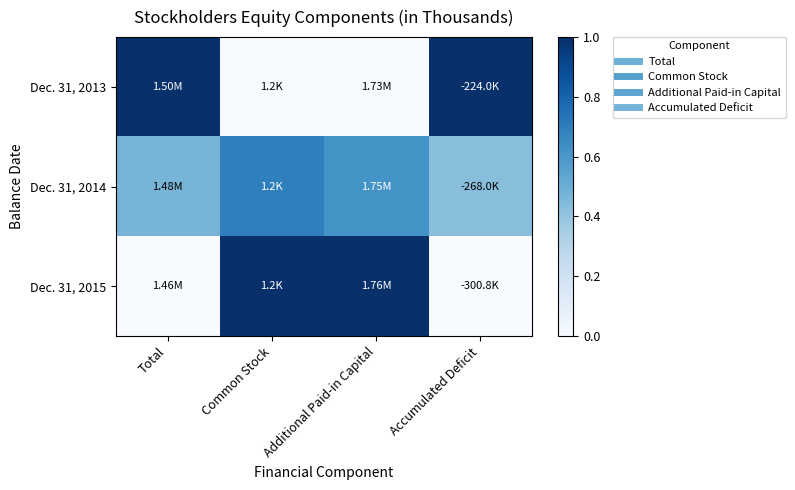

At Common Stock, list the series in order from smallest to largest.

Dec. 31, 2013, Dec. 31, 2014, Dec. 31, 2015